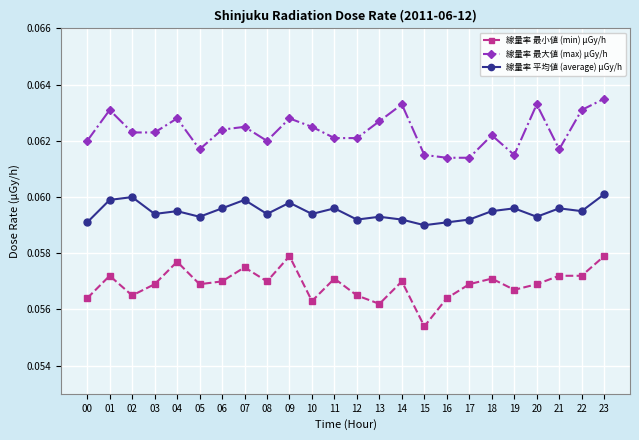

The value of 線量率 最大値 (max) μGy/h at 21 is 0.0. True or false?

False